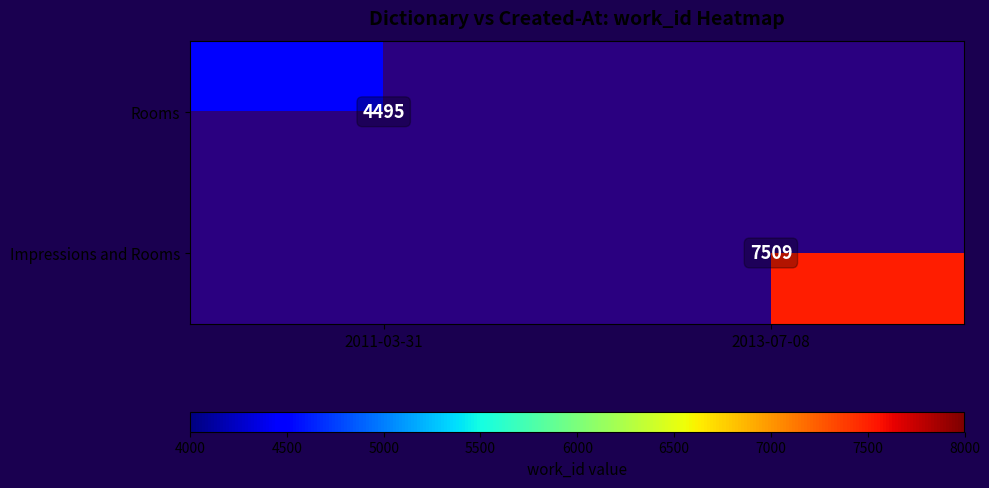

At how many categories does at least one series exceed 6028?

1